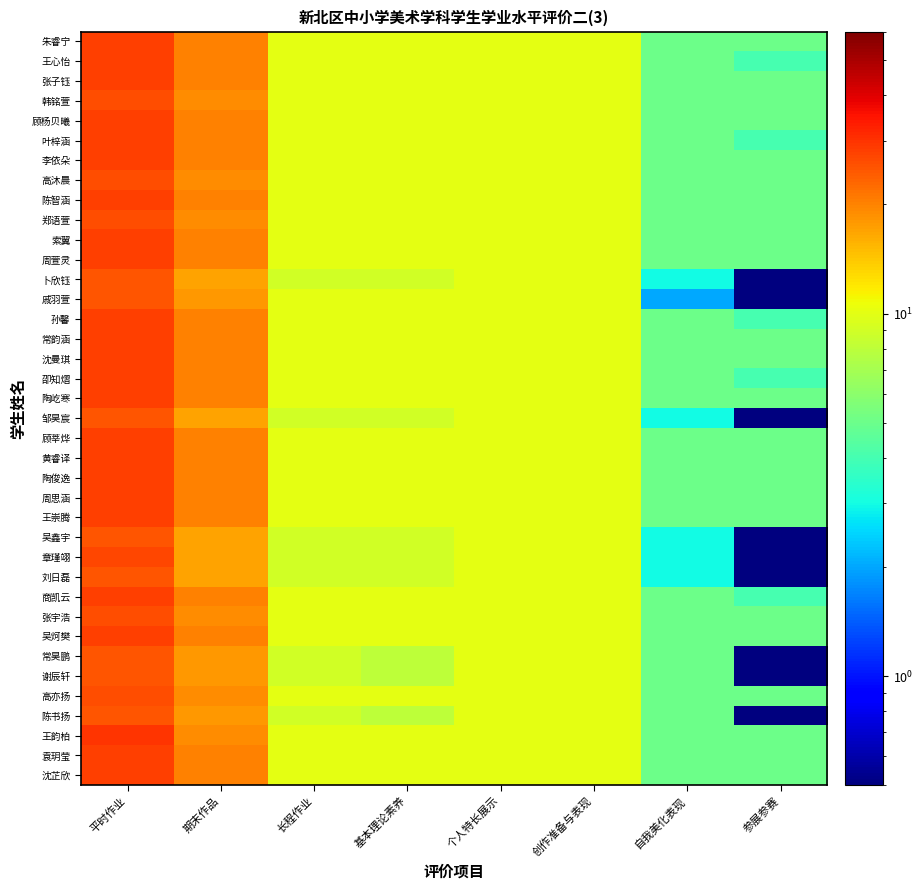

Reading right to left, what are all the values shown in this chart?

朱睿宁: 参展参赛=5.0	自我美化表现=5.0	创作准备与表现=10.0	个人特长展示=10.0	基本理论素养=10.0	长程作业=10.0	期末作品=20.0	平时作业=28.0
王心怡: 参展参赛=4.0	自我美化表现=5.0	创作准备与表现=10.0	个人特长展示=10.0	基本理论素养=10.0	长程作业=10.0	期末作品=20.0	平时作业=28.0
张子钰: 参展参赛=5.0	自我美化表现=5.0	创作准备与表现=10.0	个人特长展示=10.0	基本理论素养=10.0	长程作业=10.0	期末作品=20.0	平时作业=28.0
韩铭萱: 参展参赛=5.0	自我美化表现=5.0	创作准备与表现=10.0	个人特长展示=10.0	基本理论素养=10.0	长程作业=10.0	期末作品=19.0	平时作业=26.0
顾杨贝曦: 参展参赛=5.0	自我美化表现=5.0	创作准备与表现=10.0	个人特长展示=10.0	基本理论素养=10.0	长程作业=10.0	期末作品=20.0	平时作业=28.0
叶梓涵: 参展参赛=4.0	自我美化表现=5.0	创作准备与表现=10.0	个人特长展示=10.0	基本理论素养=10.0	长程作业=10.0	期末作品=20.0	平时作业=28.0
李依朵: 参展参赛=5.0	自我美化表现=5.0	创作准备与表现=10.0	个人特长展示=10.0	基本理论素养=10.0	长程作业=10.0	期末作品=20.0	平时作业=28.0
高沐晨: 参展参赛=5.0	自我美化表现=5.0	创作准备与表现=10.0	个人特长展示=10.0	基本理论素养=10.0	长程作业=10.0	期末作品=19.0	平时作业=26.0
陈智涵: 参展参赛=5.0	自我美化表现=5.0	创作准备与表现=10.0	个人特长展示=10.0	基本理论素养=10.0	长程作业=10.0	期末作品=20.0	平时作业=28.0
郑语萱: 参展参赛=5.0	自我美化表现=5.0	创作准备与表现=10.0	个人特长展示=10.0	基本理论素养=10.0	长程作业=10.0	期末作品=19.0	平时作业=26.0
索翼: 参展参赛=5.0	自我美化表现=5.0	创作准备与表现=10.0	个人特长展示=10.0	基本理论素养=10.0	长程作业=10.0	期末作品=20.0	平时作业=28.0
周萱灵: 参展参赛=5.0	自我美化表现=5.0	创作准备与表现=10.0	个人特长展示=10.0	基本理论素养=10.0	长程作业=10.0	期末作品=20.0	平时作业=28.0
卜欣钰: 参展参赛=0.5	自我美化表现=3.0	创作准备与表现=10.0	个人特长展示=10.0	基本理论素养=9.0	长程作业=9.0	期末作品=17.0	平时作业=25.0
戚羽萱: 参展参赛=0.5	自我美化表现=2.0	创作准备与表现=10.0	个人特长展示=10.0	基本理论素养=10.0	长程作业=10.0	期末作品=18.0	平时作业=25.0
孙馨: 参展参赛=4.0	自我美化表现=5.0	创作准备与表现=10.0	个人特长展示=10.0	基本理论素养=10.0	长程作业=10.0	期末作品=20.0	平时作业=28.0
常韵涵: 参展参赛=5.0	自我美化表现=5.0	创作准备与表现=10.0	个人特长展示=10.0	基本理论素养=10.0	长程作业=10.0	期末作品=20.0	平时作业=28.0
沈曼琪: 参展参赛=5.0	自我美化表现=5.0	创作准备与表现=10.0	个人特长展示=10.0	基本理论素养=10.0	长程作业=10.0	期末作品=20.0	平时作业=28.0
卲知熠: 参展参赛=4.0	自我美化表现=5.0	创作准备与表现=10.0	个人特长展示=10.0	基本理论素养=10.0	长程作业=10.0	期末作品=20.0	平时作业=28.0
陶屹寒: 参展参赛=5.0	自我美化表现=5.0	创作准备与表现=10.0	个人特长展示=10.0	基本理论素养=10.0	长程作业=10.0	期末作品=20.0	平时作业=28.0
邹昊宸: 参展参赛=0.5	自我美化表现=3.0	创作准备与表现=10.0	个人特长展示=10.0	基本理论素养=9.0	长程作业=9.0	期末作品=17.0	平时作业=25.0
顾莘烨: 参展参赛=5.0	自我美化表现=5.0	创作准备与表现=10.0	个人特长展示=10.0	基本理论素养=10.0	长程作业=10.0	期末作品=20.0	平时作业=28.0
黄睿译: 参展参赛=5.0	自我美化表现=5.0	创作准备与表现=10.0	个人特长展示=10.0	基本理论素养=10.0	长程作业=10.0	期末作品=20.0	平时作业=28.0
陶俊逸: 参展参赛=5.0	自我美化表现=5.0	创作准备与表现=10.0	个人特长展示=10.0	基本理论素养=10.0	长程作业=10.0	期末作品=20.0	平时作业=28.0
周思涵: 参展参赛=5.0	自我美化表现=5.0	创作准备与表现=10.0	个人特长展示=10.0	基本理论素养=10.0	长程作业=10.0	期末作品=20.0	平时作业=28.0
王崇腾: 参展参赛=5.0	自我美化表现=5.0	创作准备与表现=10.0	个人特长展示=10.0	基本理论素养=10.0	长程作业=10.0	期末作品=20.0	平时作业=28.0
吴鑫宇: 参展参赛=0.5	自我美化表现=3.0	创作准备与表现=10.0	个人特长展示=10.0	基本理论素养=9.0	长程作业=9.0	期末作品=17.0	平时作业=25.0
章瑾翊: 参展参赛=0.5	自我美化表现=3.0	创作准备与表现=10.0	个人特长展示=10.0	基本理论素养=9.0	长程作业=9.0	期末作品=17.0	平时作业=27.0
刘日磊: 参展参赛=0.5	自我美化表现=3.0	创作准备与表现=10.0	个人特长展示=10.0	基本理论素养=9.0	长程作业=9.0	期末作品=17.0	平时作业=25.0
商凯云: 参展参赛=4.0	自我美化表现=5.0	创作准备与表现=10.0	个人特长展示=10.0	基本理论素养=10.0	长程作业=10.0	期末作品=20.0	平时作业=28.0
张宇浩: 参展参赛=5.0	自我美化表现=5.0	创作准备与表现=10.0	个人特长展示=10.0	基本理论素养=10.0	长程作业=10.0	期末作品=19.0	平时作业=26.0
吴炣樊: 参展参赛=5.0	自我美化表现=5.0	创作准备与表现=10.0	个人特长展示=10.0	基本理论素养=10.0	长程作业=10.0	期末作品=20.0	平时作业=28.0
常昊鹏: 参展参赛=0.5	自我美化表现=5.0	创作准备与表现=10.0	个人特长展示=10.0	基本理论素养=8.0	长程作业=9.0	期末作品=18.0	平时作业=25.0
谢辰轩: 参展参赛=0.5	自我美化表现=5.0	创作准备与表现=10.0	个人特长展示=10.0	基本理论素养=8.0	长程作业=9.0	期末作品=18.0	平时作业=25.0
高亦扬: 参展参赛=5.0	自我美化表现=5.0	创作准备与表现=10.0	个人特长展示=10.0	基本理论素养=10.0	长程作业=10.0	期末作品=19.0	平时作业=26.0
陈书扬: 参展参赛=0.5	自我美化表现=5.0	创作准备与表现=10.0	个人特长展示=10.0	基本理论素养=8.0	长程作业=9.0	期末作品=18.0	平时作业=25.0
王韵柏: 参展参赛=5.0	自我美化表现=5.0	创作准备与表现=10.0	个人特长展示=10.0	基本理论素养=10.0	长程作业=10.0	期末作品=19.0	平时作业=30.0
袁玥莹: 参展参赛=5.0	自我美化表现=5.0	创作准备与表现=10.0	个人特长展示=10.0	基本理论素养=10.0	长程作业=10.0	期末作品=20.0	平时作业=28.0
沈芷欣: 参展参赛=5.0	自我美化表现=5.0	创作准备与表现=10.0	个人特长展示=10.0	基本理论素养=10.0	长程作业=10.0	期末作品=20.0	平时作业=28.0